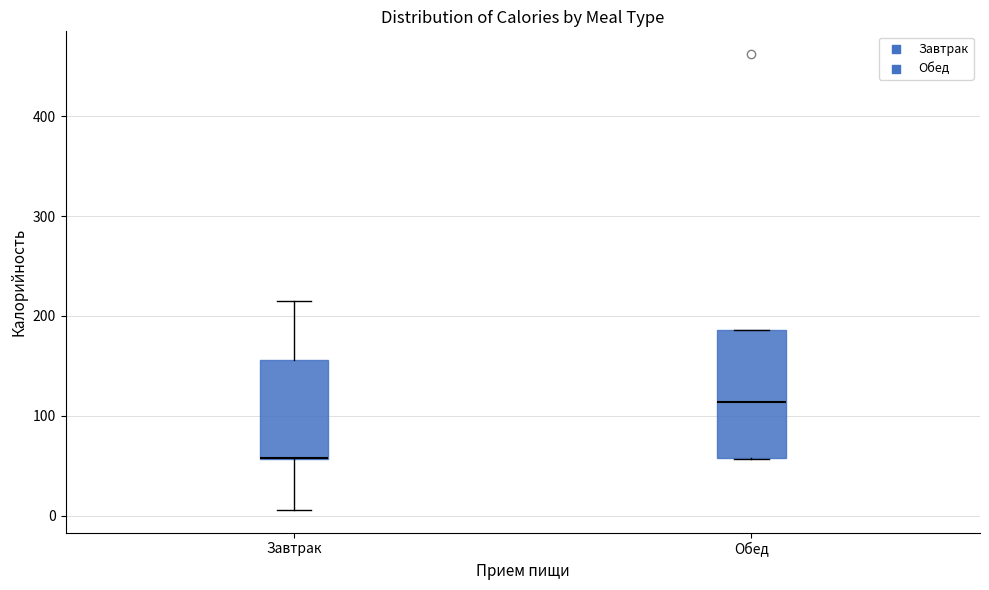

Where is the lower edge of the box for Обед on the y-axis? The values are not printed on the chart, so give them approximately, as read against the axis.

60